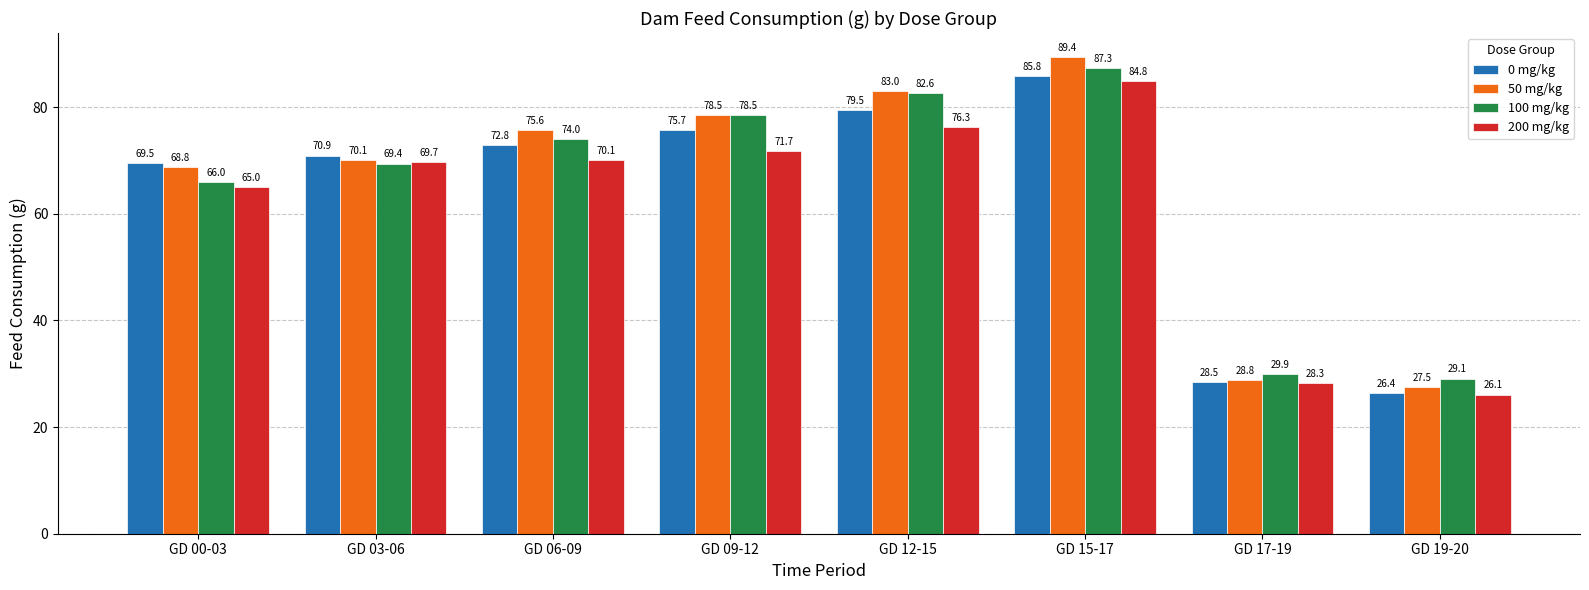

Does the chart contain stacked bars?

No